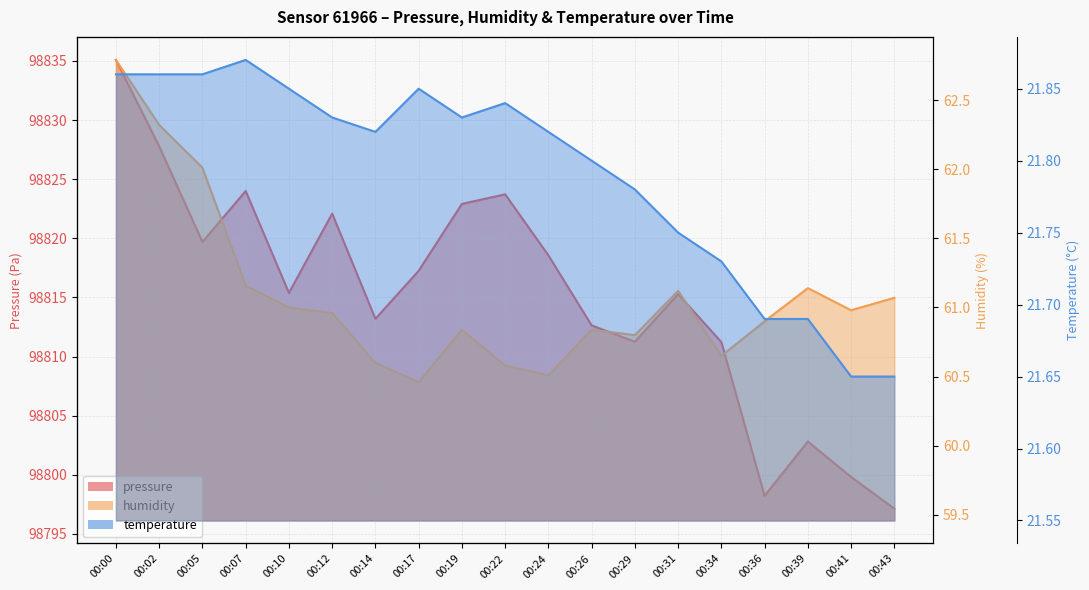

True or false: temperature has a value of 35.0 at 00:39.

False